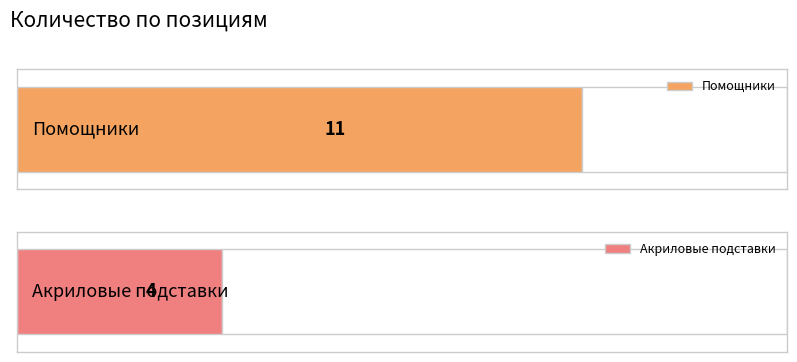

What is the minimum value shown in the chart?

4